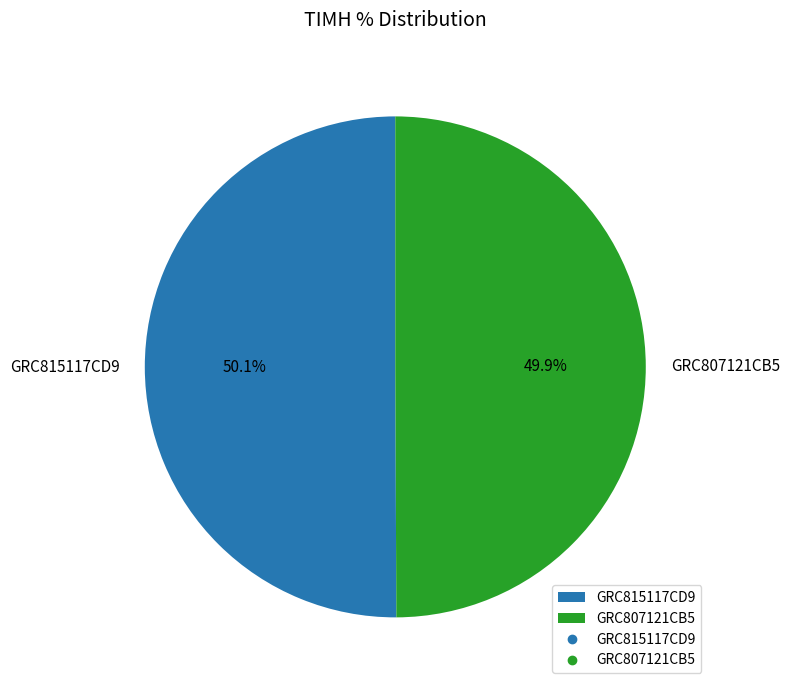

Do GRC807121CB5 and GRC815117CD9 together represent more than half of the pie?

Yes